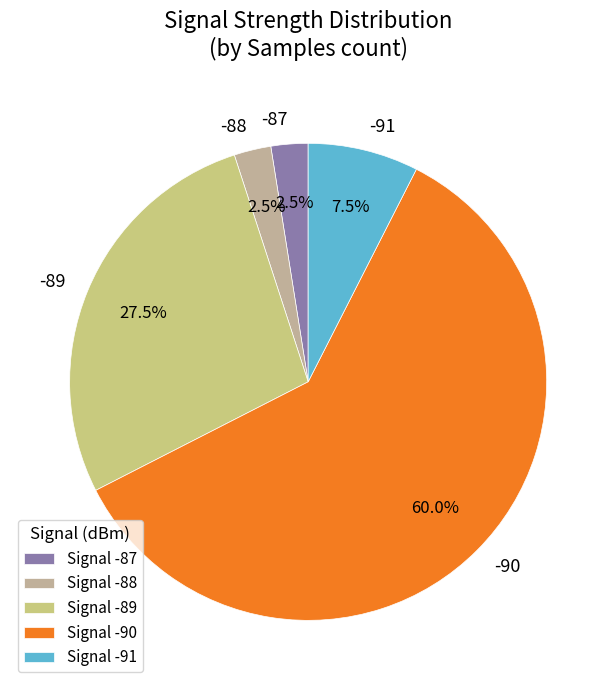

Combined, what portion of the pie is -88 and -91?

10.0%